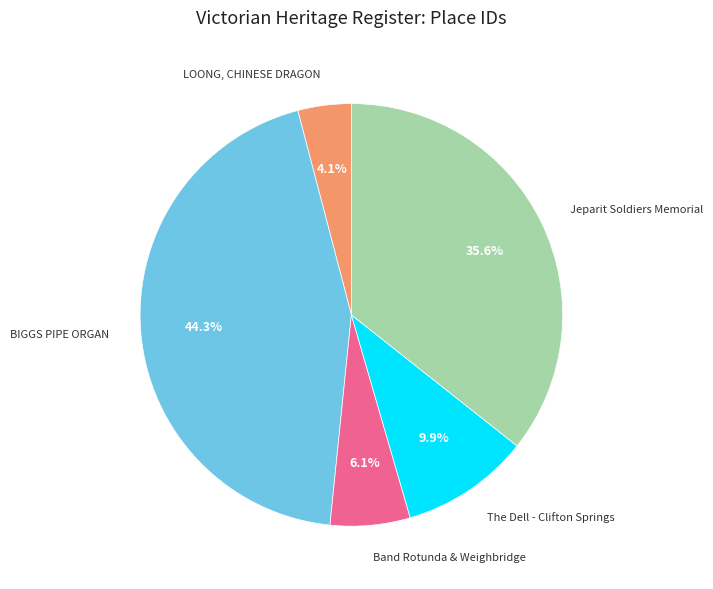

Count the number of slices in the pie.

5